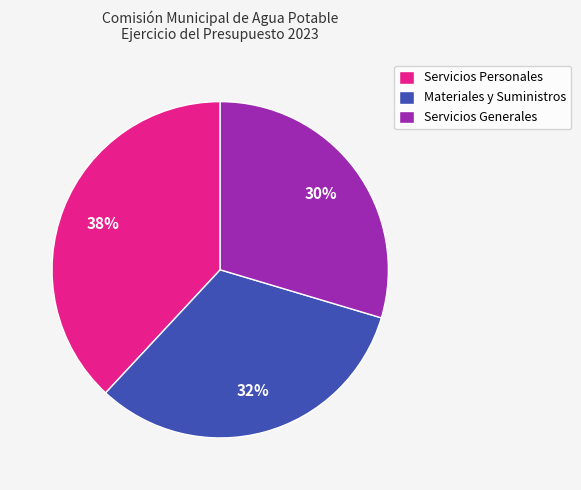

Do Servicios Generales and Servicios Personales together represent more than half of the pie?

Yes